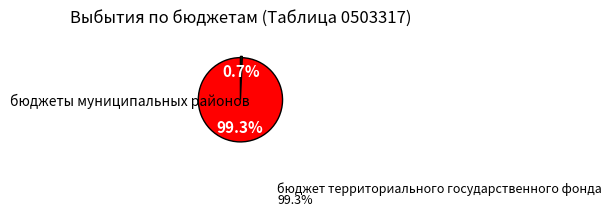

Does any single category account for the majority?

Yes